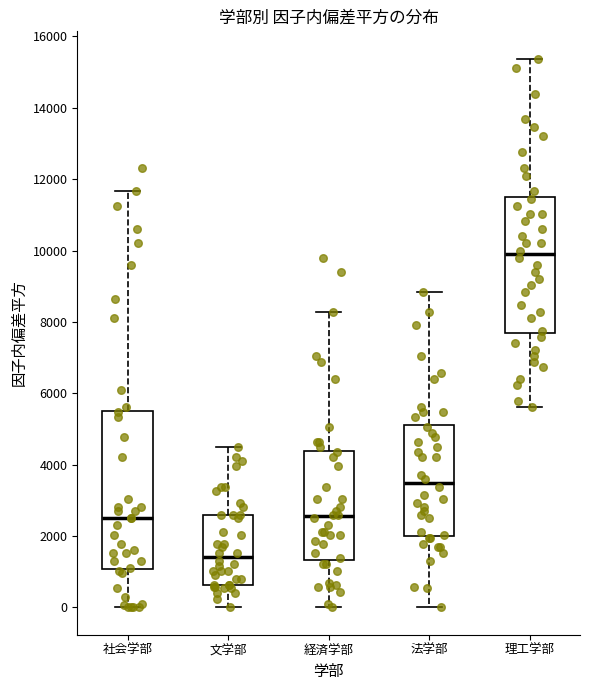

Where does the upper whisker of the box for 文学部 end on the y-axis? The values are not printed on the chart, so give them approximately, as read against the axis.

4400